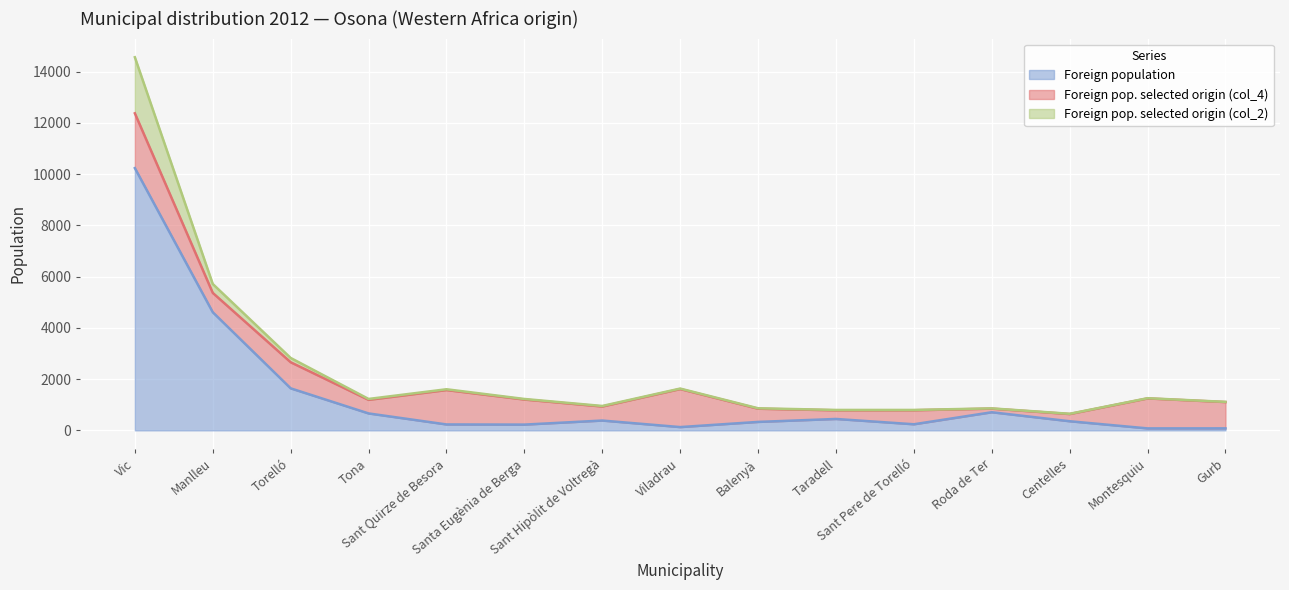

Which category has the lowest value in the Foreign pop. selected origin (col_2) series?

Gurb